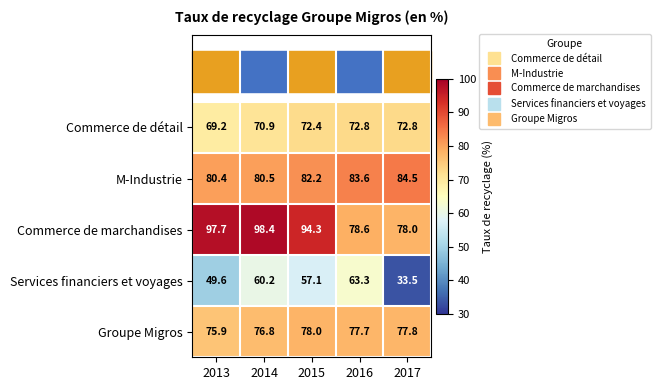

Is it true that Services financiers et voyages equals 108.7 at 2016?

False